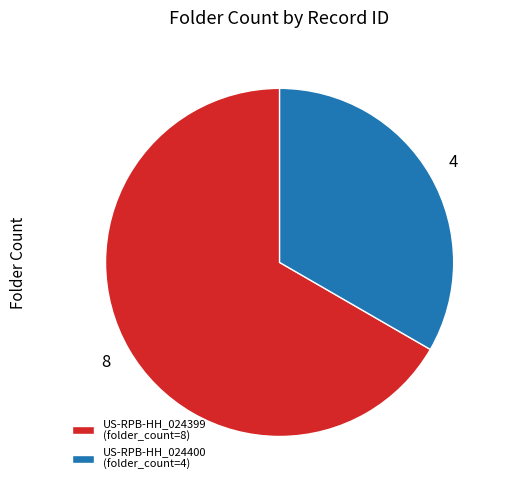

Which category has the biggest portion of the pie?

US-RPB-HH_024399